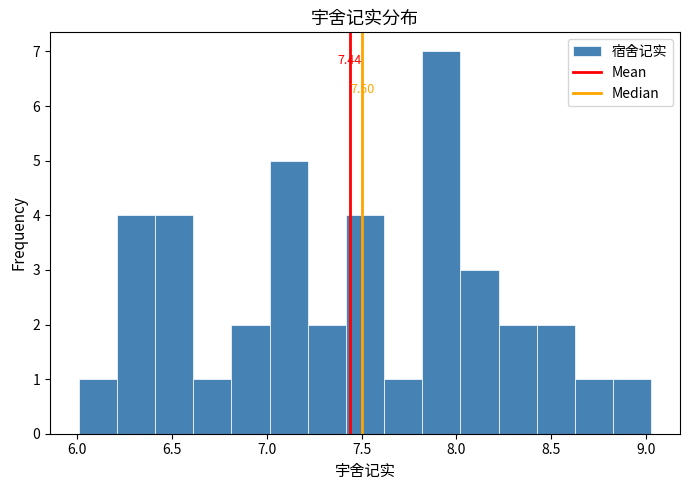

Over which range of the x-axis is the bar tallest?

7.80 to 8.00